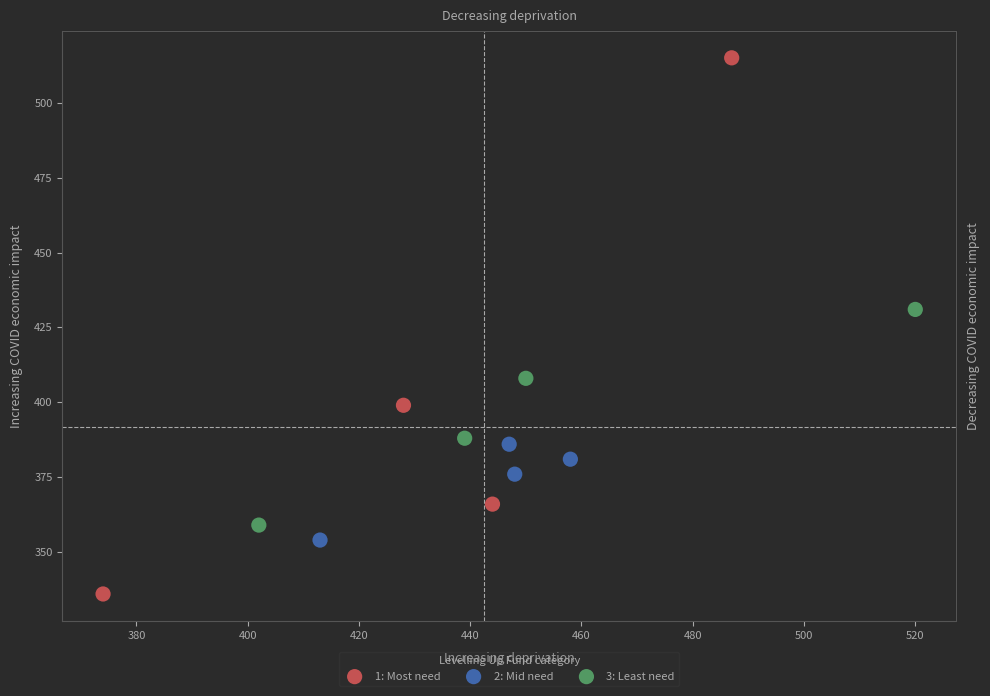

Which series contains the lowest Y value?

1: Most need